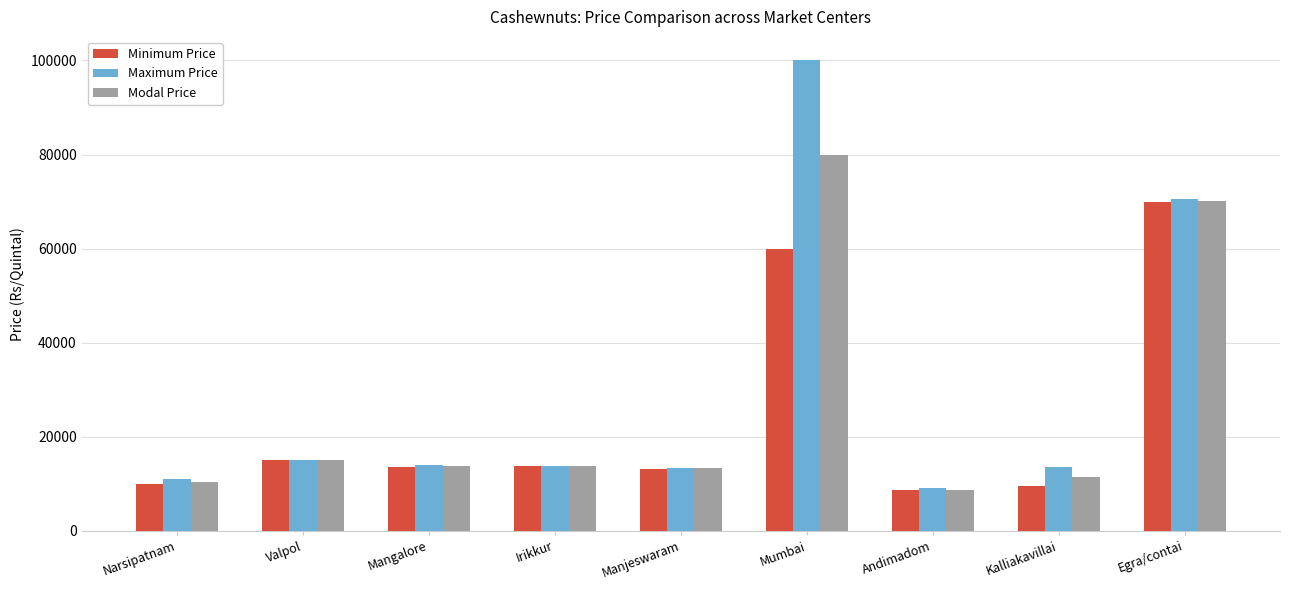

The Minimum Price series shows 60000 at Mumbai. True or false?

True